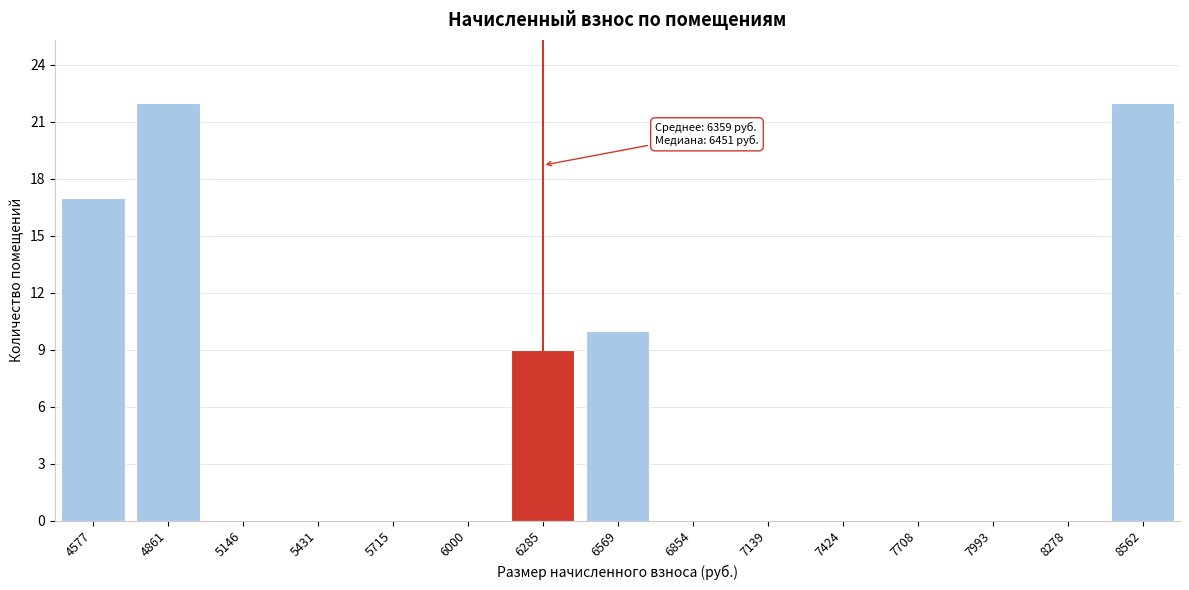

Reading left to right, extract all data points from this chart.

4577=17	4861=22	5146=0	5431=0	5715=0	6000=0	6285=9	6569=10	6854=0	7139=0	7424=0	7708=0	7993=0	8278=0	8562=22